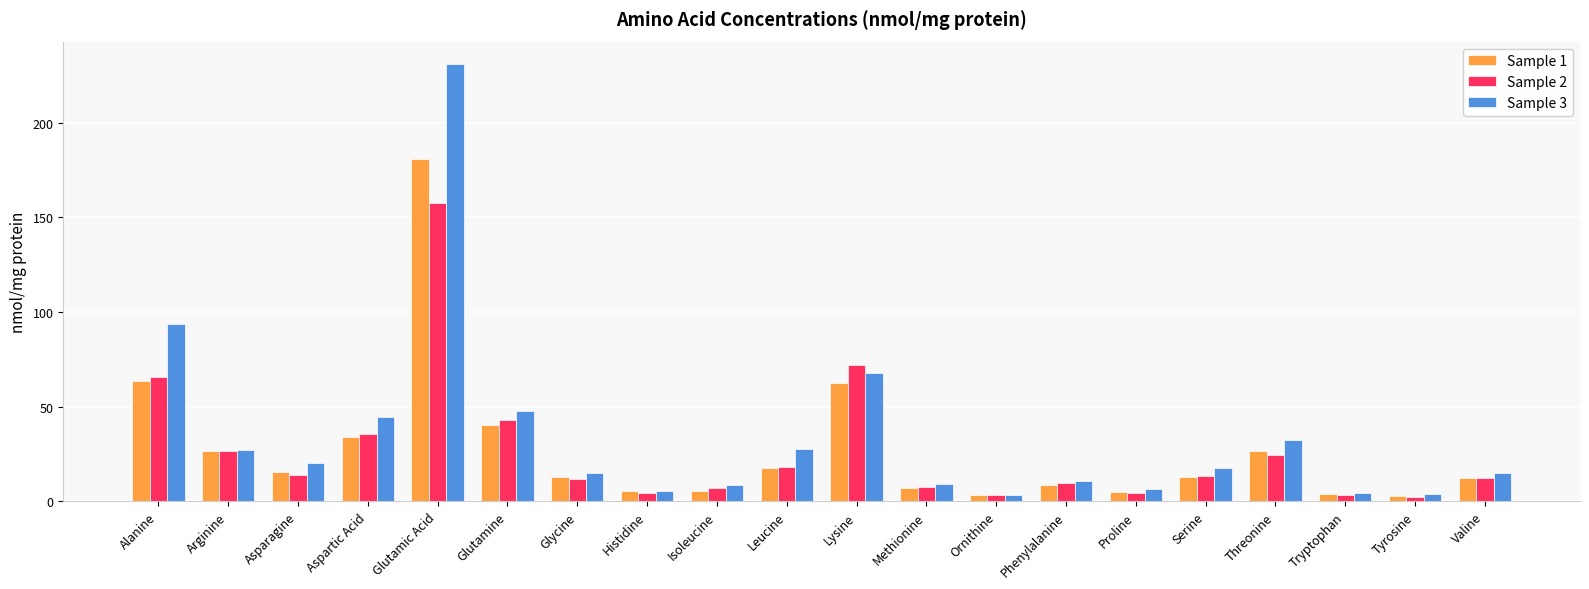

At which category does the chart reach its peak across all series?

Glutamic Acid